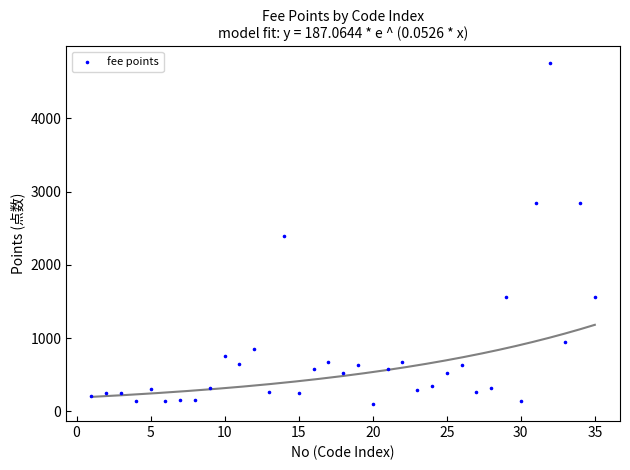

What is the range of X values (max minus min)?

34